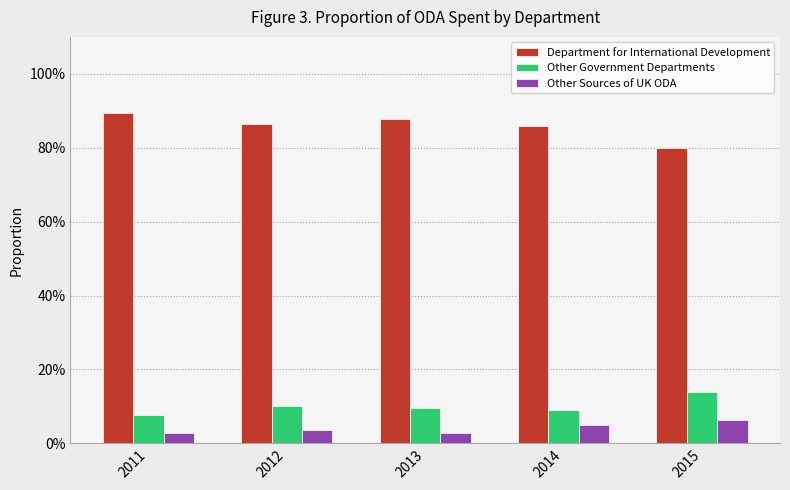

What are all the series names shown in the legend?

Department for International Development, Other Government Departments, Other Sources of UK ODA